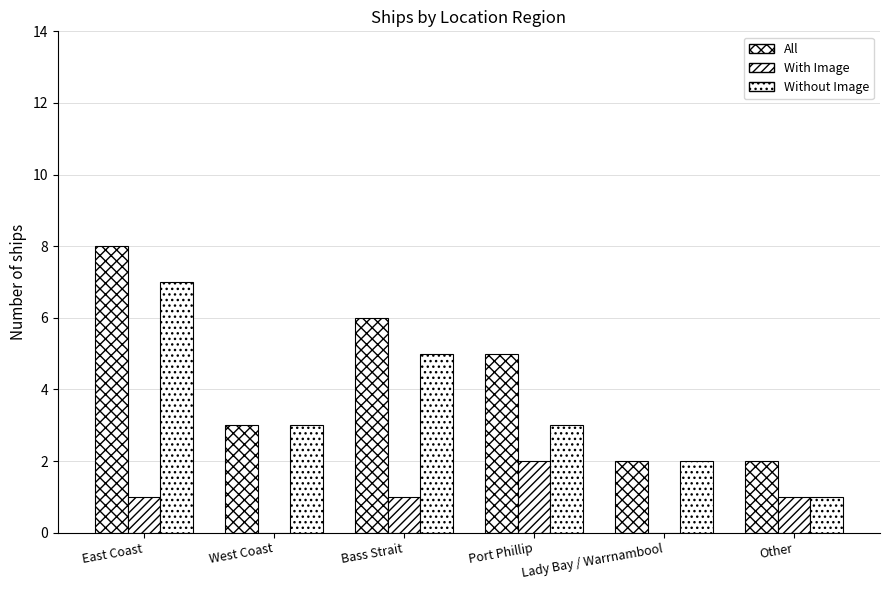

Count the number of data series in this chart.

3